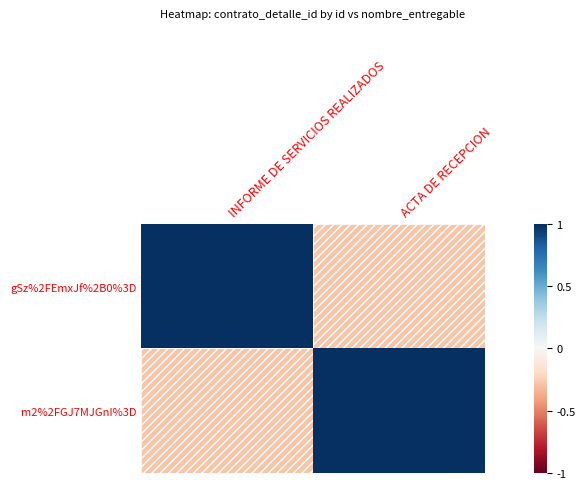

Which series changed the most between INFORME DE SERVICIOS REALIZADOS and ACTA DE RECEPCION?

gSz%2FEmxJf%2B0%3D